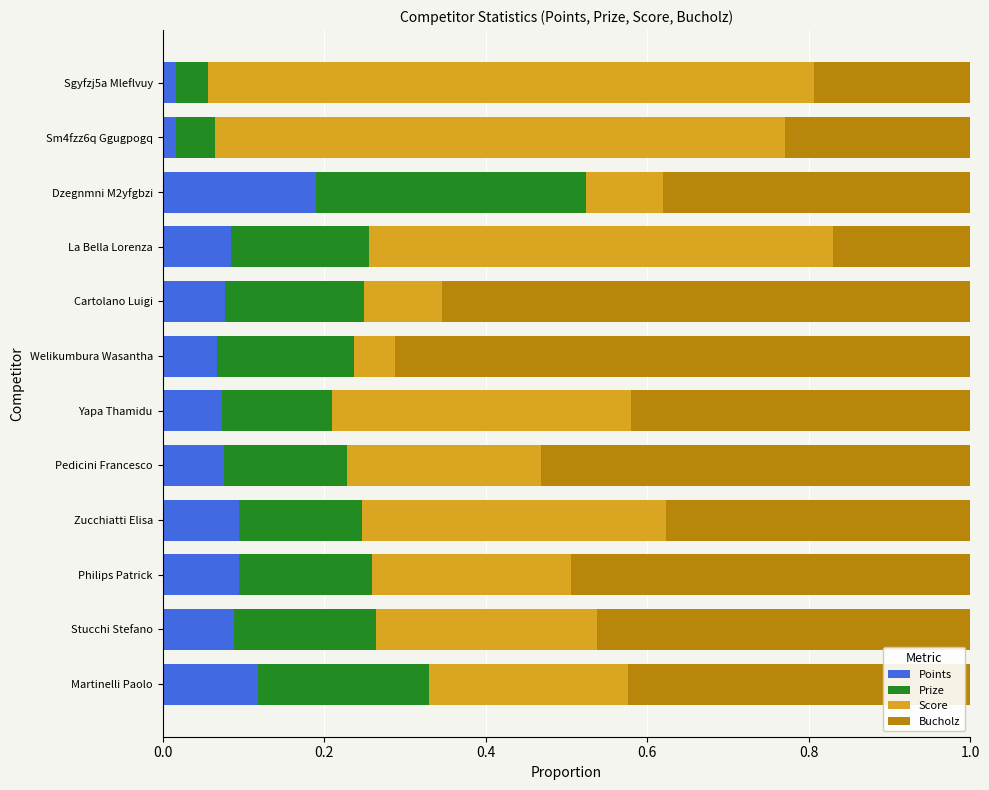

True or false: Points has a value of 0.1 at Pedicini Francesco.

True